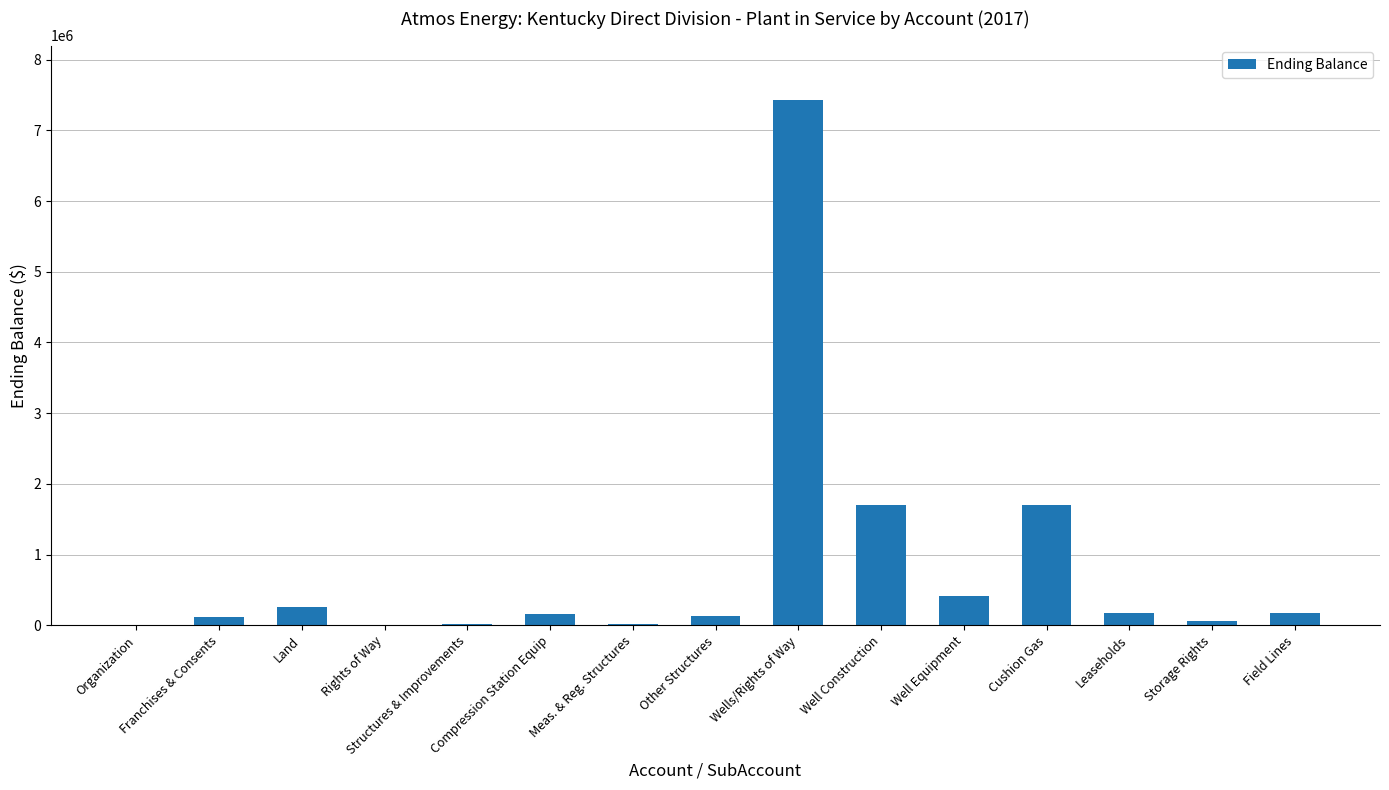

What is the greatest value displayed?

7430333.9